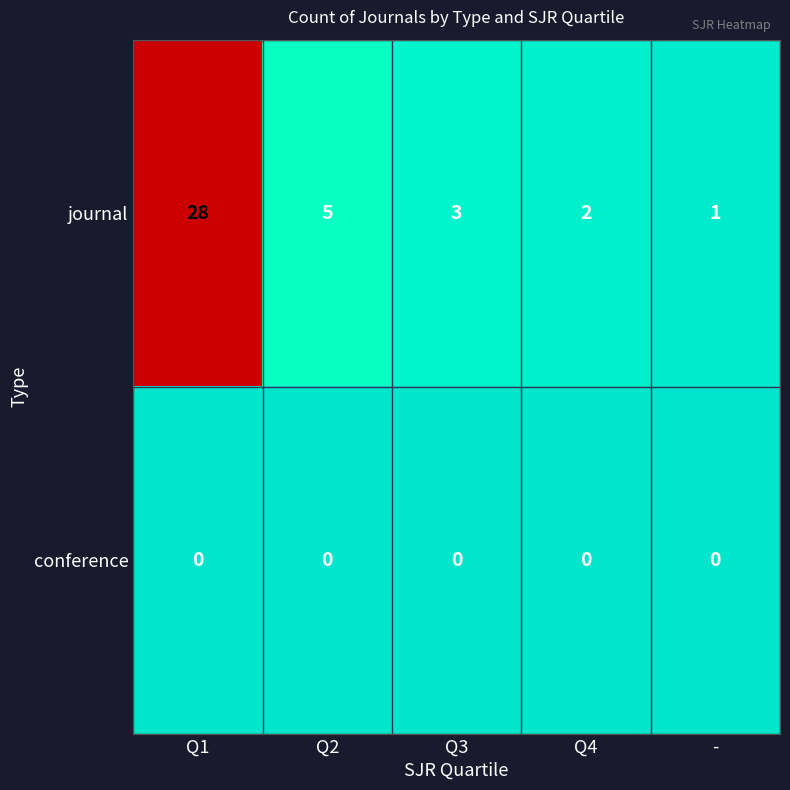

At -, list the series in order from smallest to largest.

conference, journal